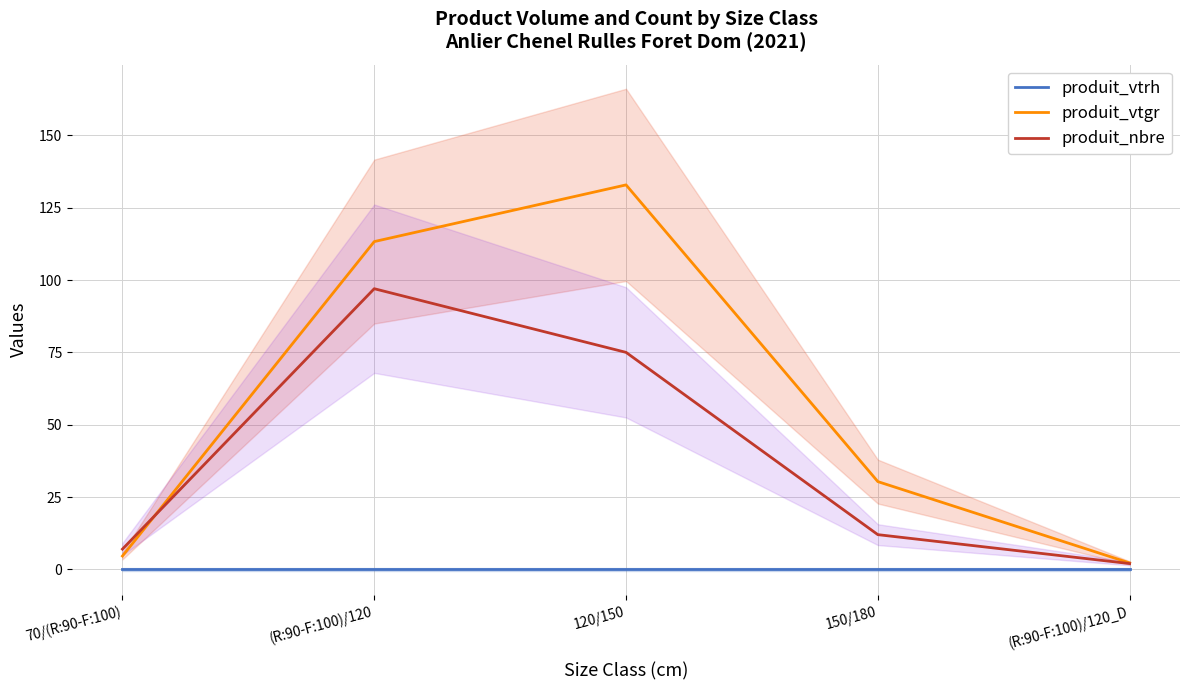

At which label is produit_vtgr closest to 67?

150/180